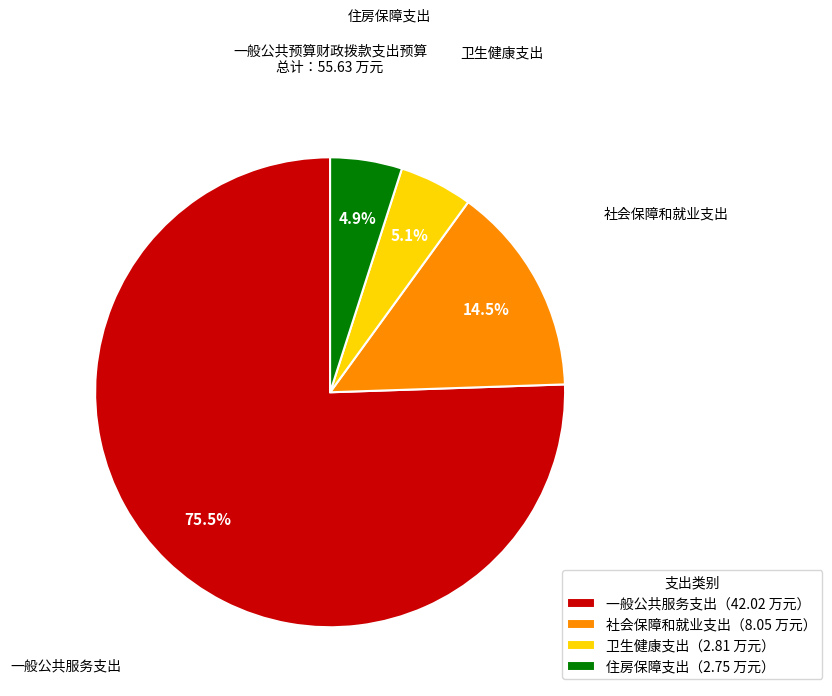

Which has a higher value, 社会保障和就业支出（8.05 万元） or 住房保障支出（2.75 万元）?

社会保障和就业支出（8.05 万元）